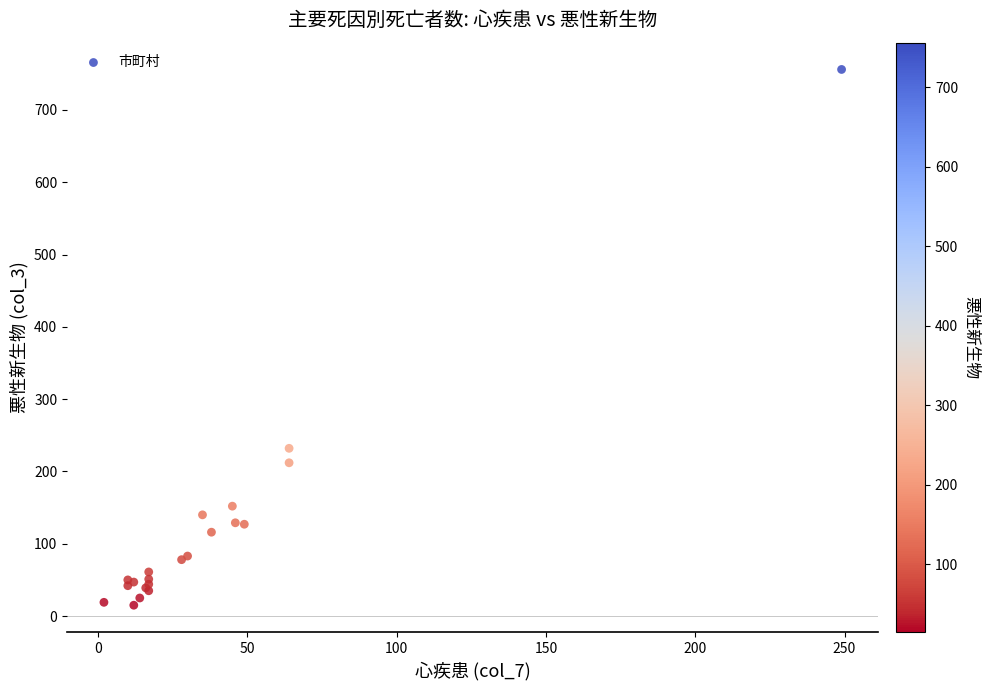

What Y value in the scatter plot is closest to 385?

232